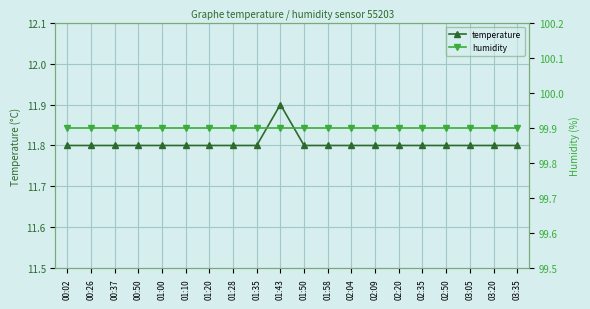

How many categories are shown in the chart?

20